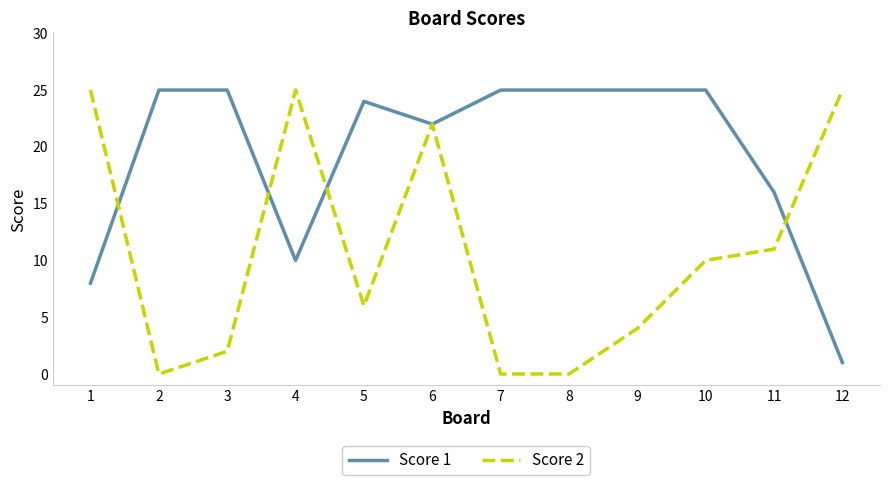

What is the sum of all Score 2 values?

130